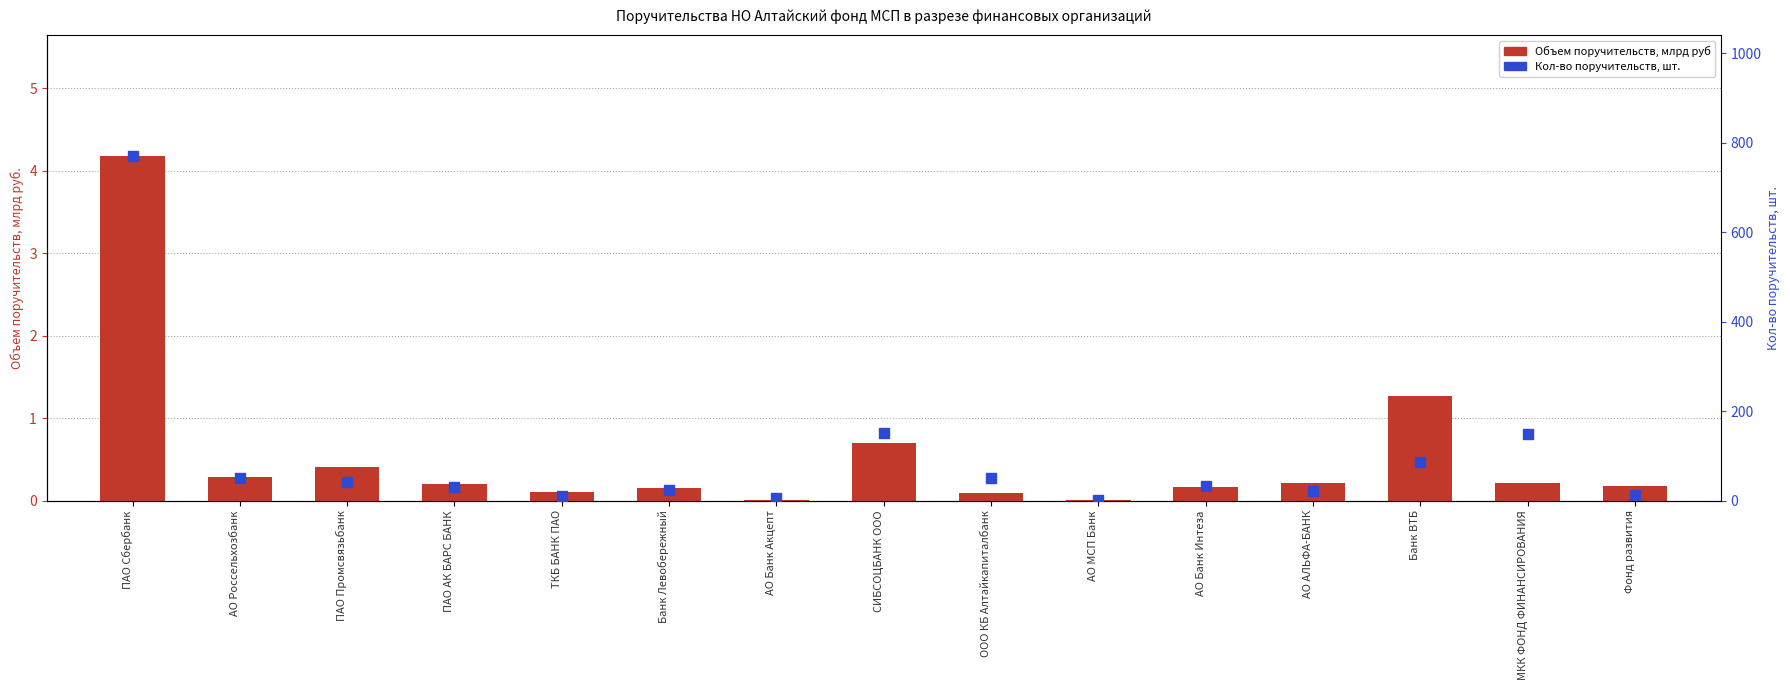

Which series contains the lowest Y value?

Объем поручительств, млрд руб